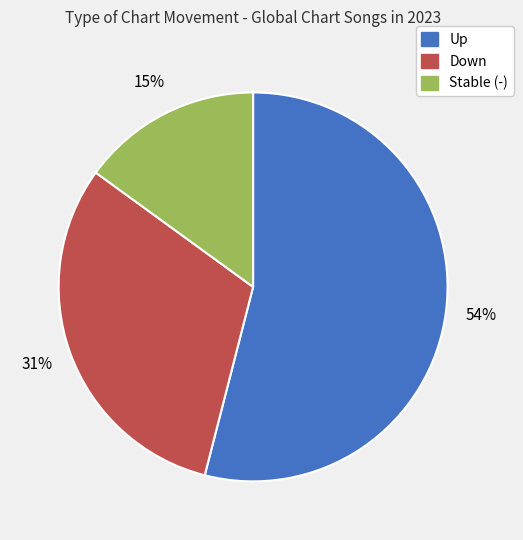

To the nearest percent, what is the difference between the largest and smallest slice percentages?

39%